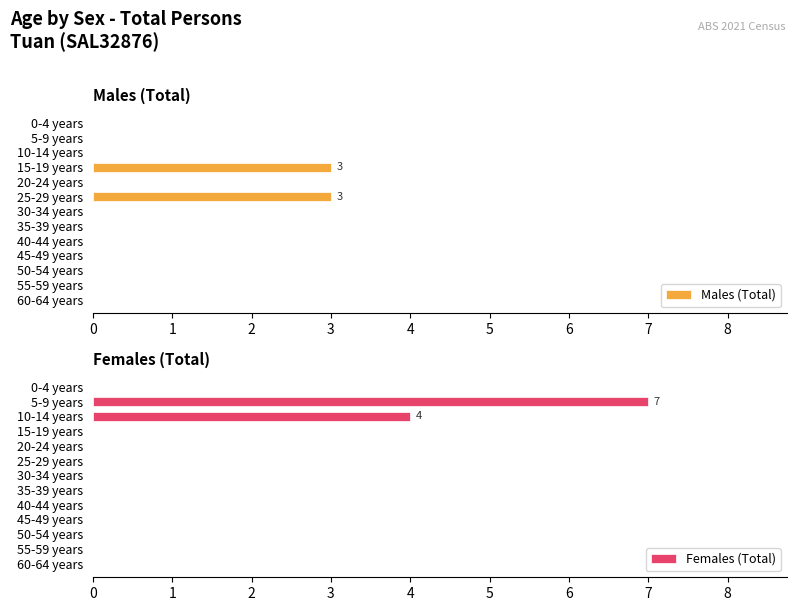

True or false: Males (Total) has a value of 5 at 15-19 years.

False